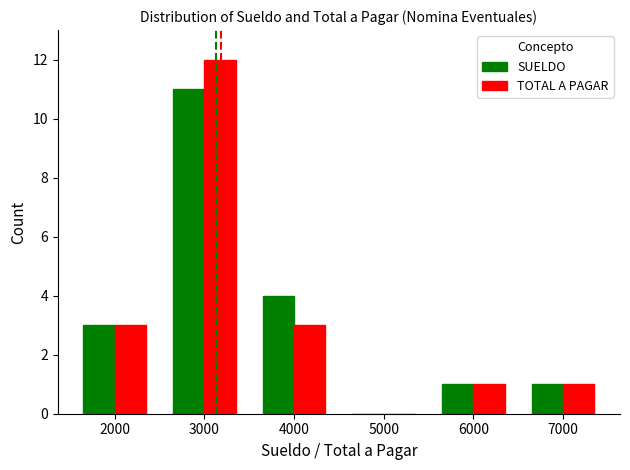

What is the sum of the TOTAL A PAGAR values at 2000 and 7000?

4